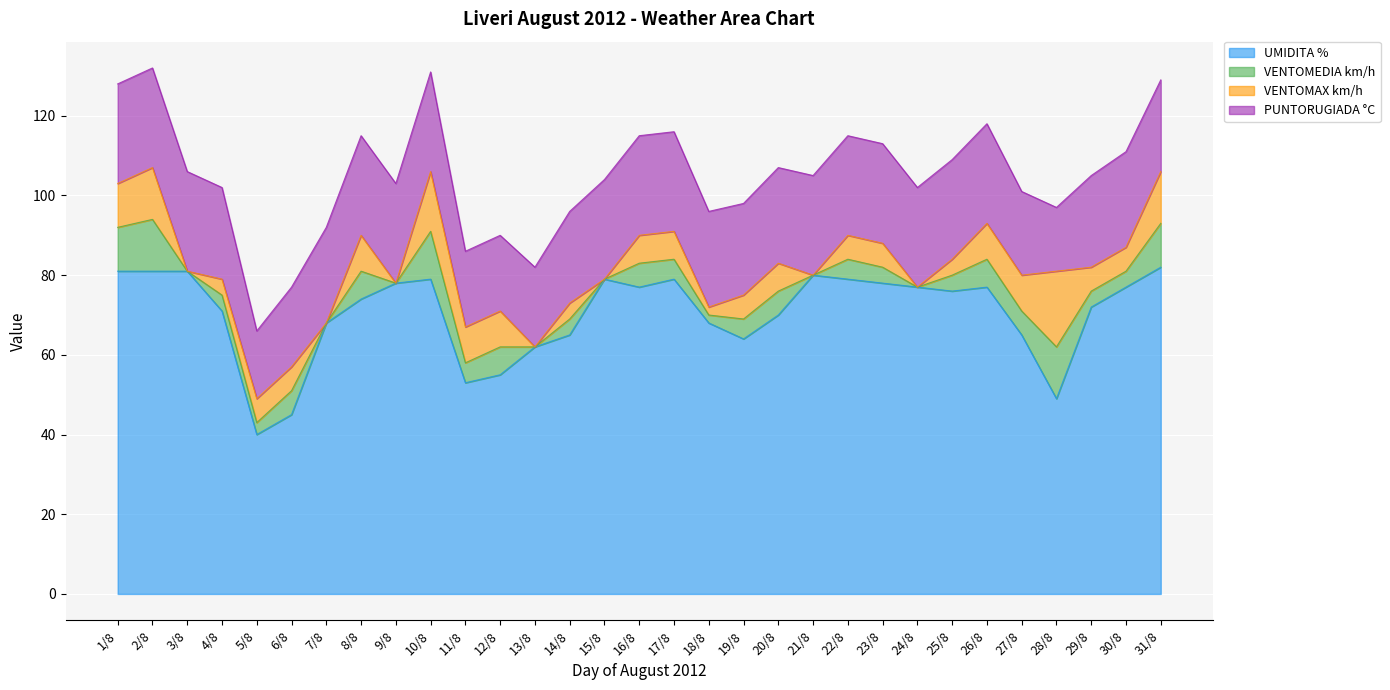

Which series changed the most between 9/8 and 26/8?

VENTOMAX km/h